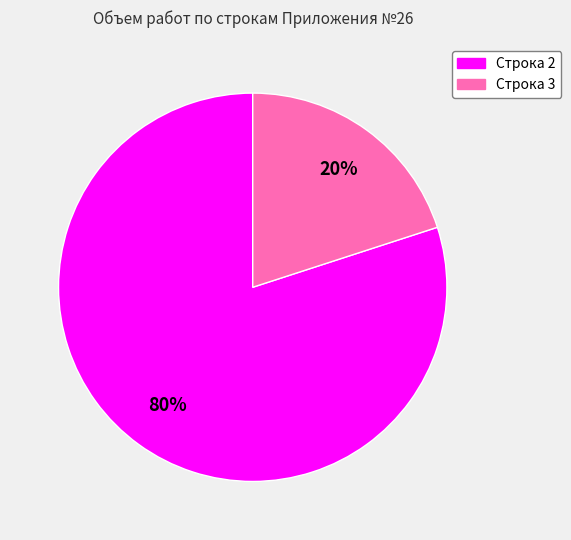

Is there a majority slice in this chart?

Yes